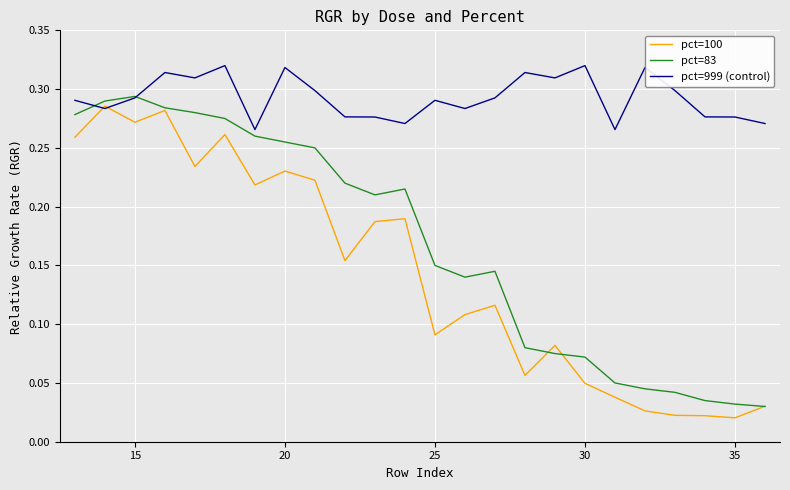

List the series in order of their overall mean, highest first.

pct=999 (control), pct=83, pct=100